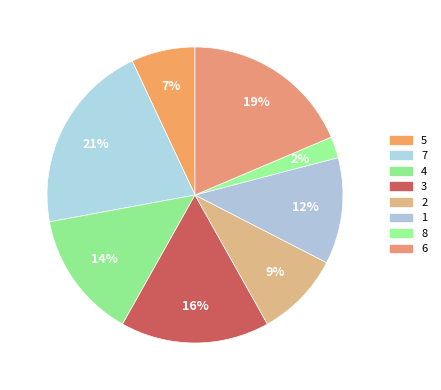

What percentage is the 3 slice, to the nearest percent?

16%